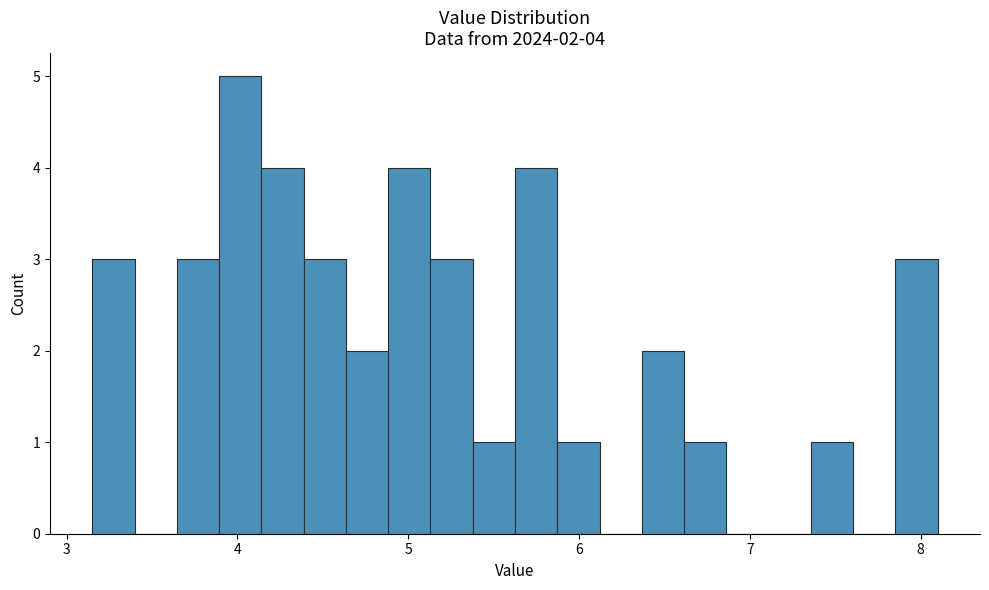

Around what value on the x-axis is the tallest bar? Give the approximate position of its centre, as read against the axis.

4.0